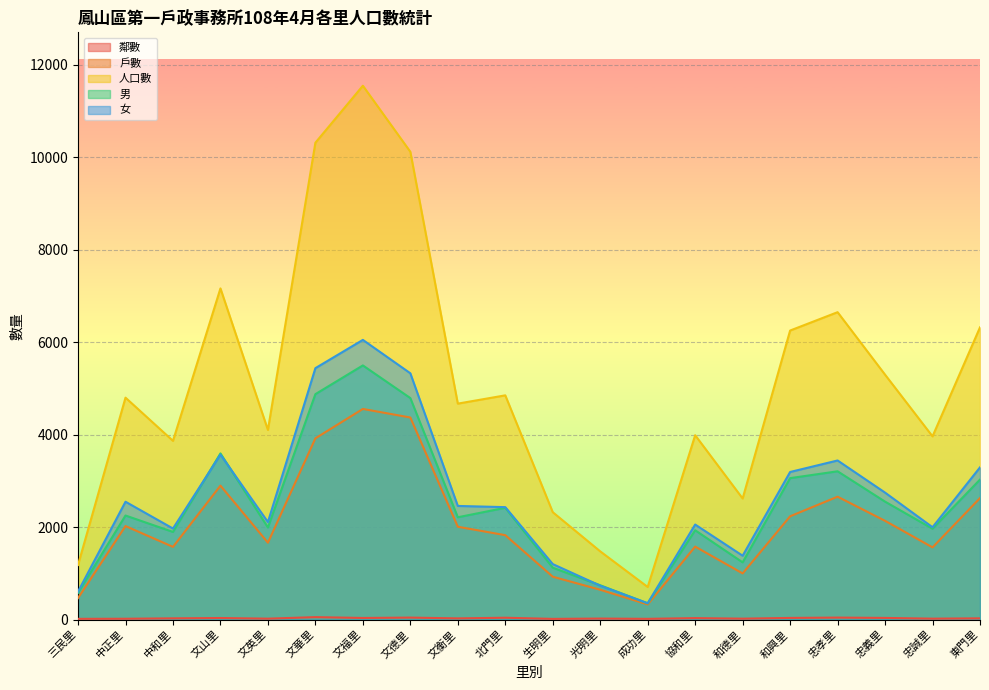

Between 協和里 and 和興里, which is larger?

和興里